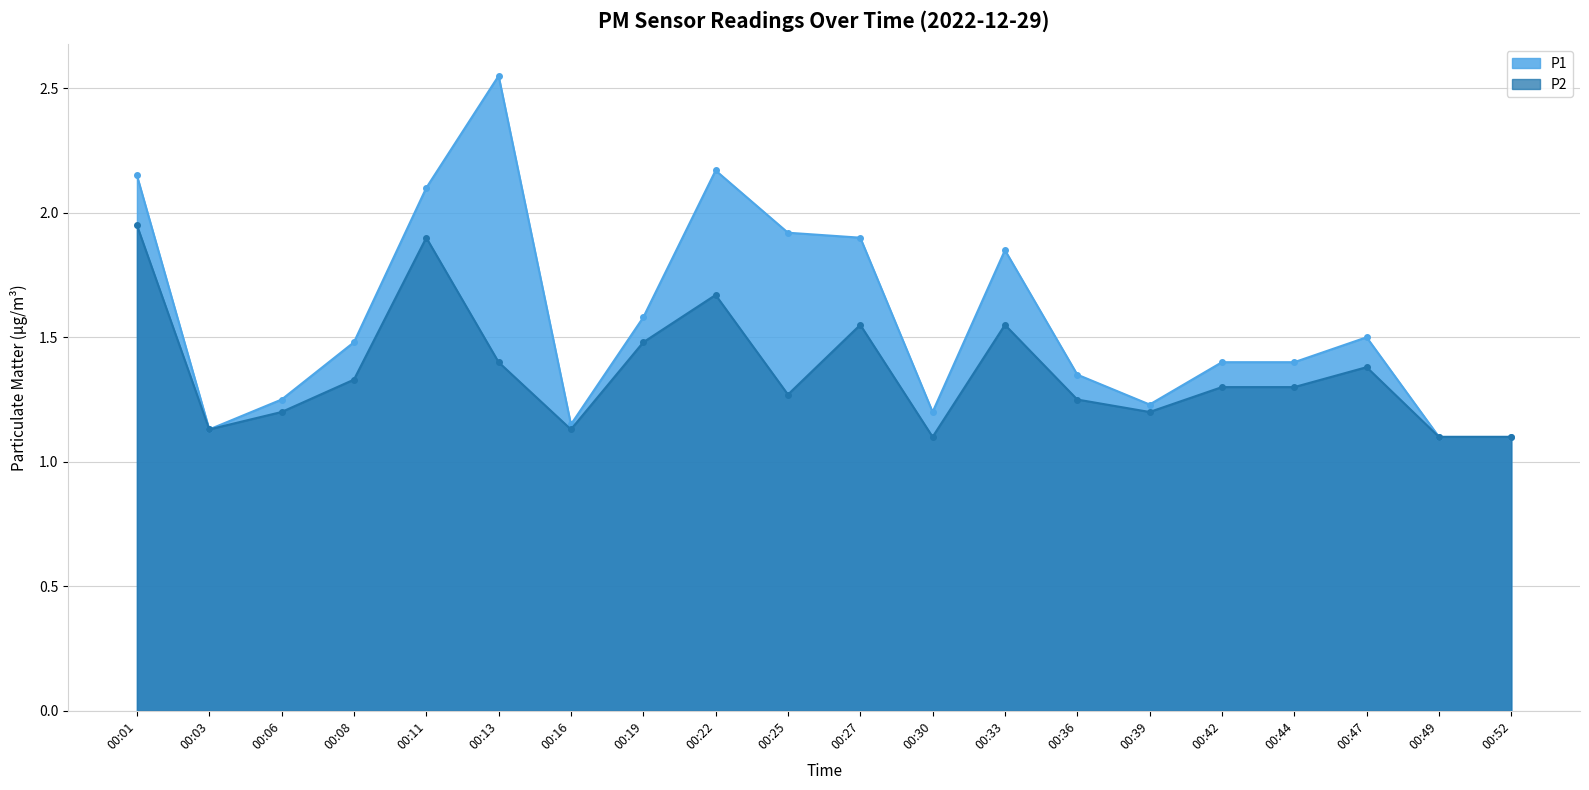

Which series has the largest total across all categories?

P1